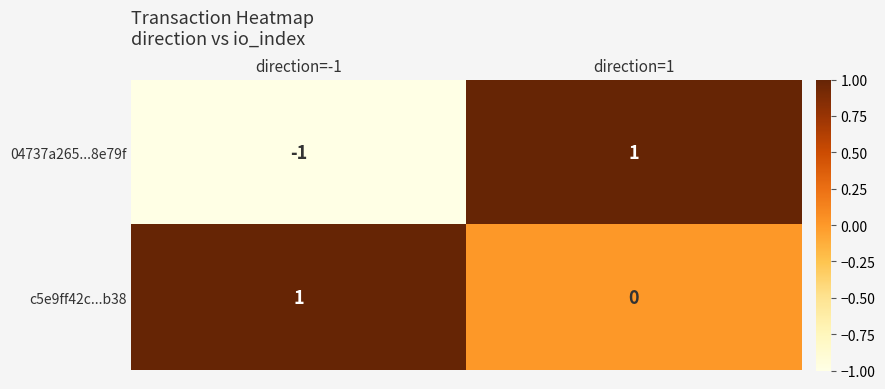

At direction=1, list the series in order from largest to smallest.

04737a265...8e79f, c5e9ff42c...b38